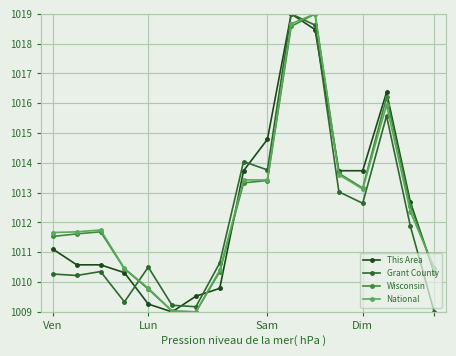

How many series are shown in this chart?

4